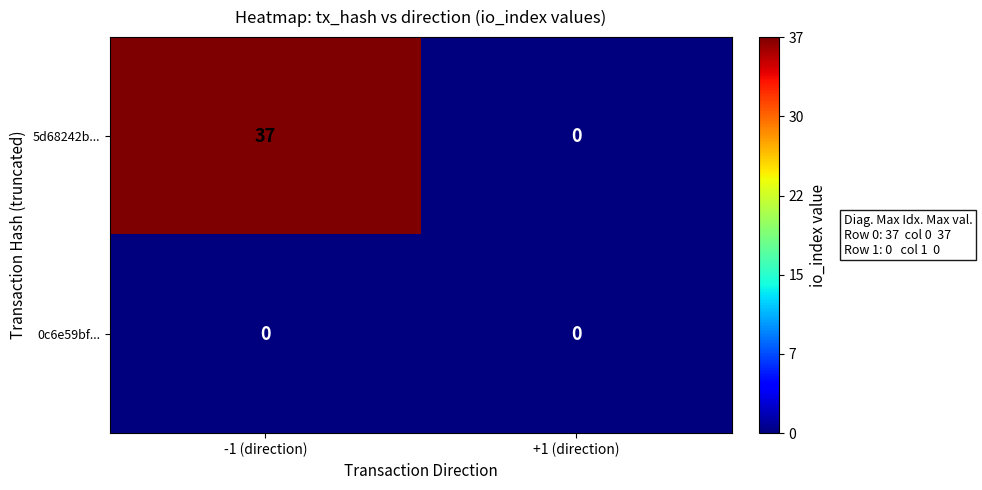

How many data points does each series have?

2